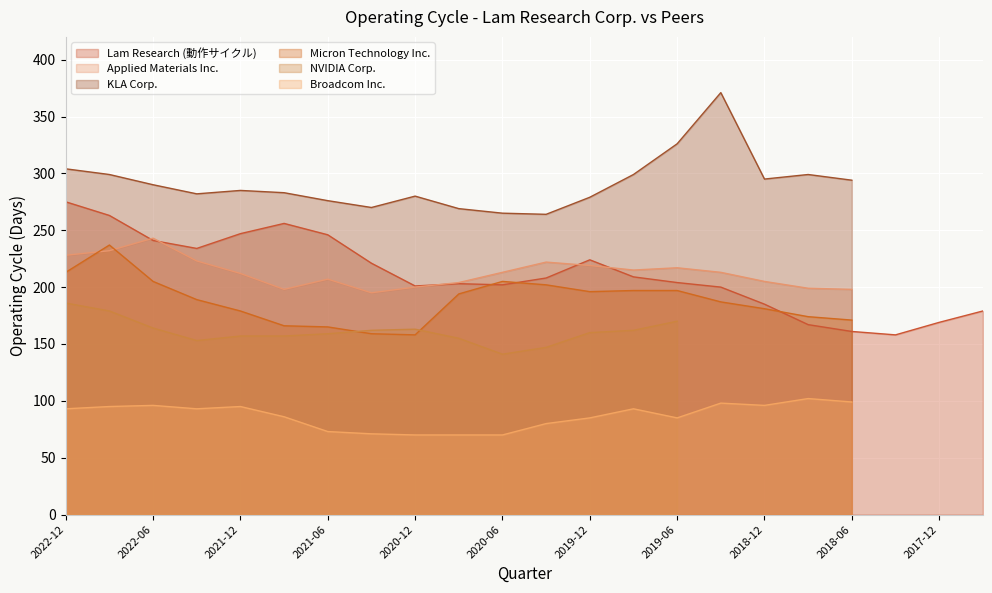

At which category is the sum across all series the highest?

2022-09